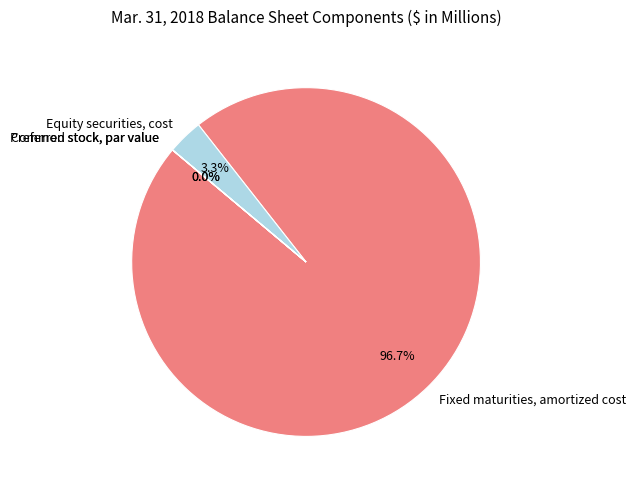

Which category accounts for the majority?

Fixed maturities, amortized cost